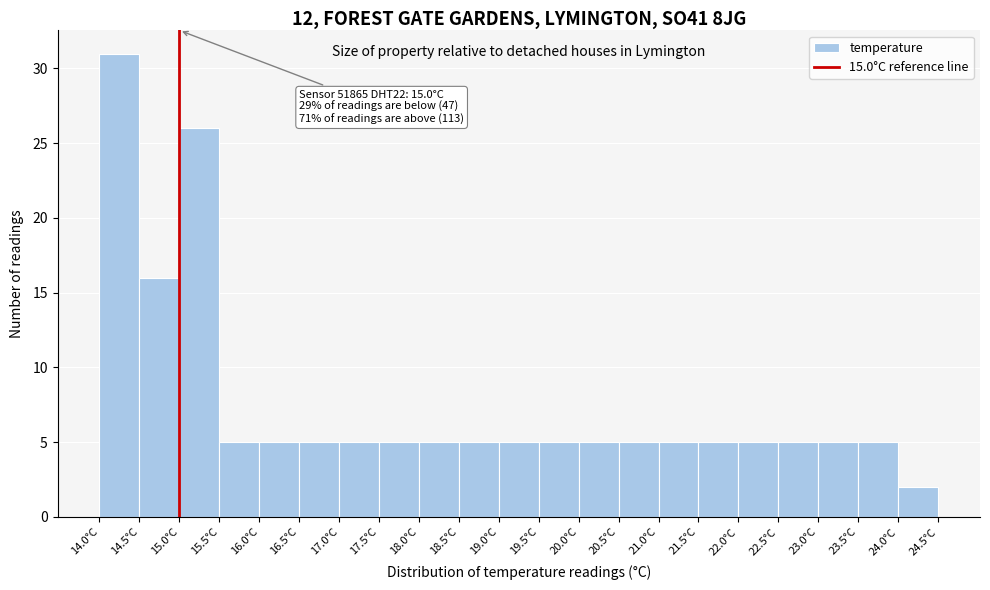

Which range on the x-axis has the tallest bar?

14.0 to 14.5